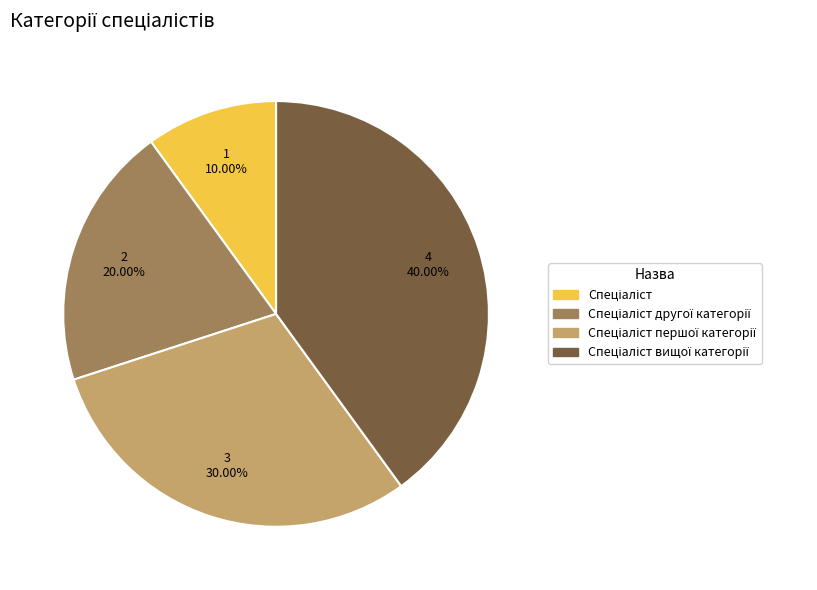

Is there a majority slice in this chart?

No